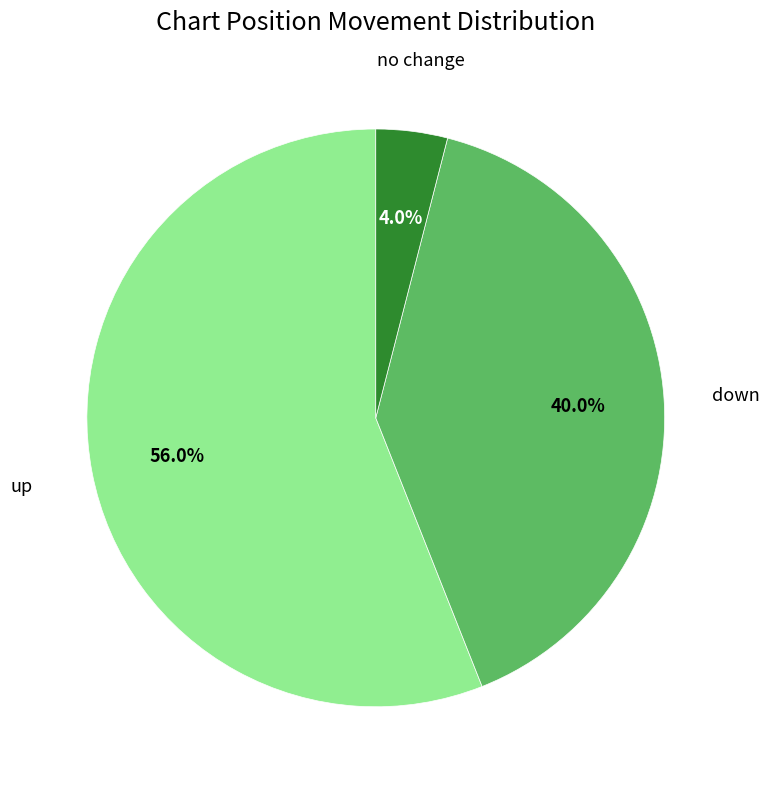

Does any single category account for the majority?

Yes